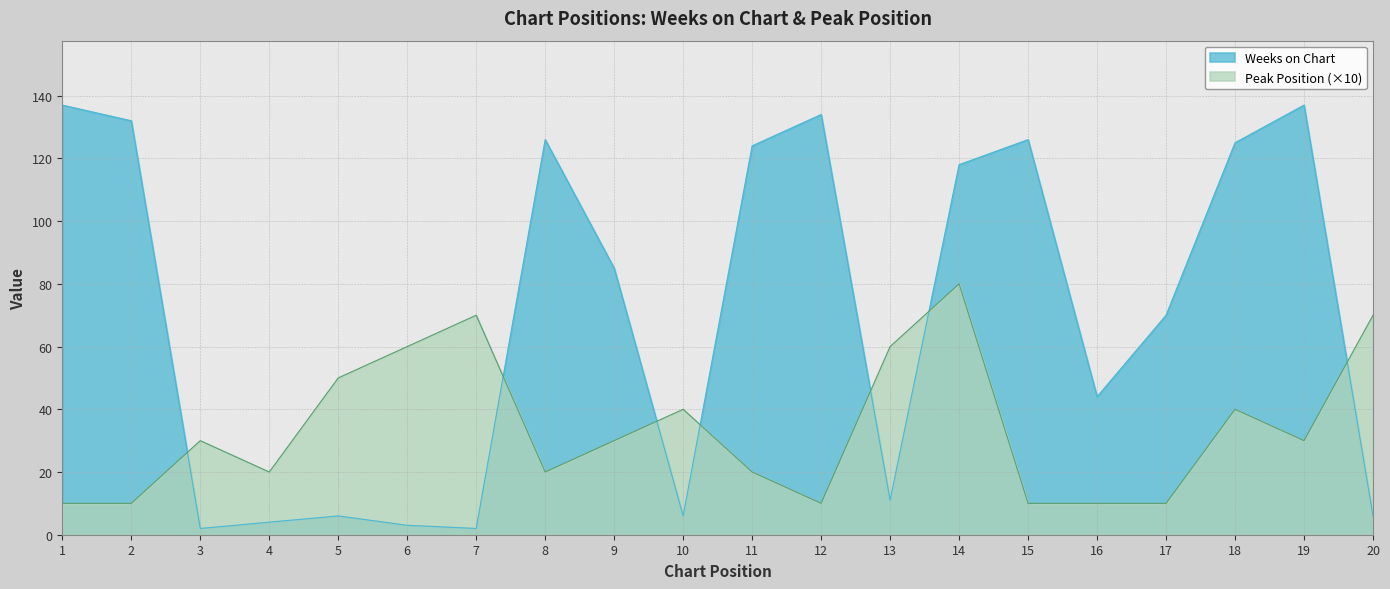

In Peak Position, how many points are higher than both neighbors (excluding endpoints)?

5